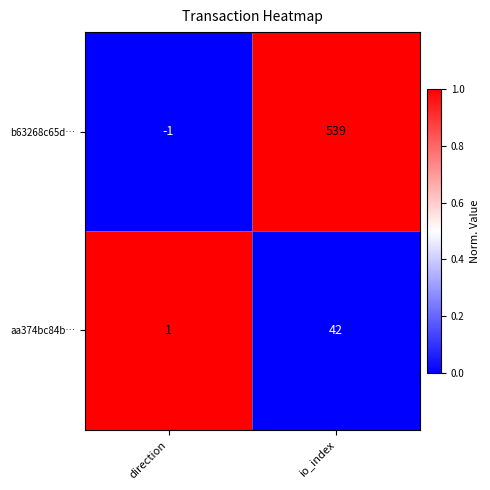

What is the difference between the aa374bc84b… values at io_index and direction?

41